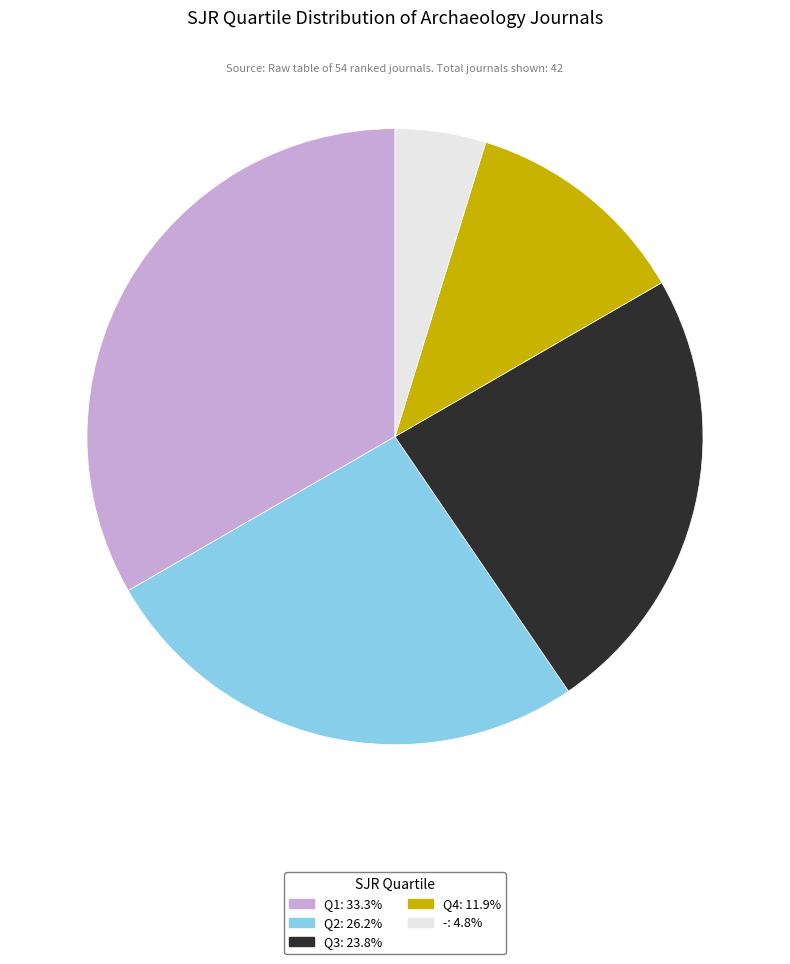

Count the number of slices in the pie.

5